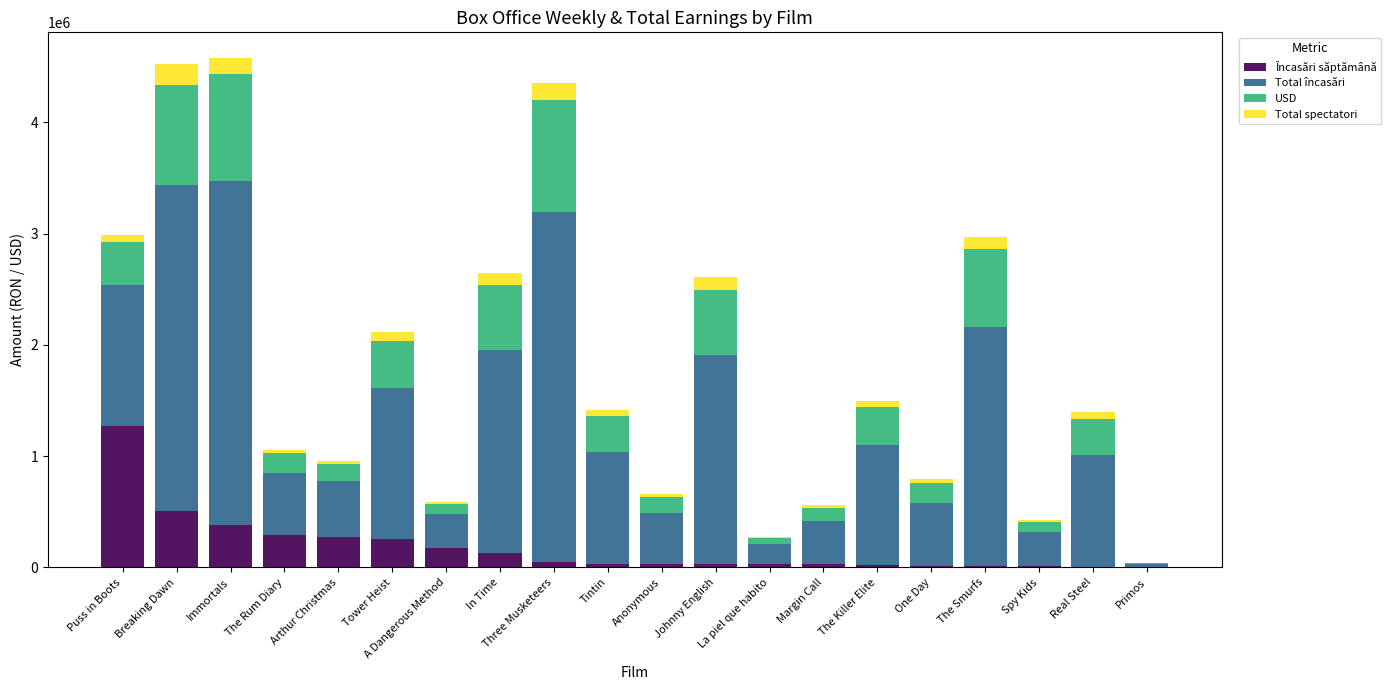

What is the total value across all series at Breaking Dawn?

4521385.7